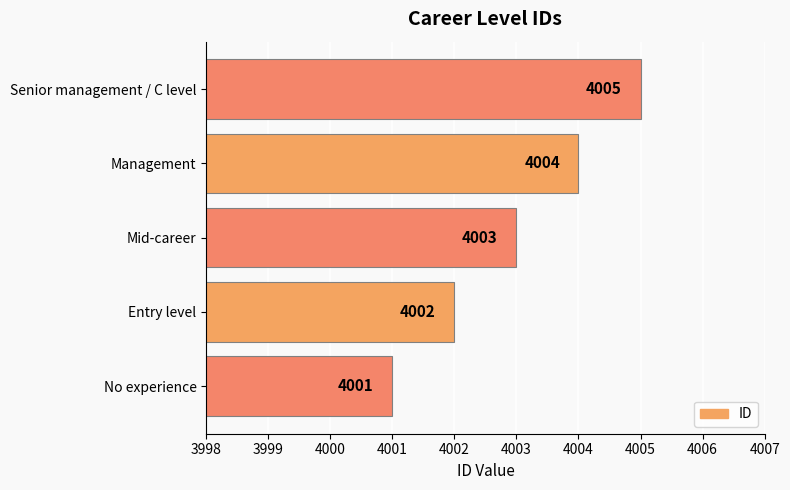

At which label is the value closest to 4003?

Mid-career